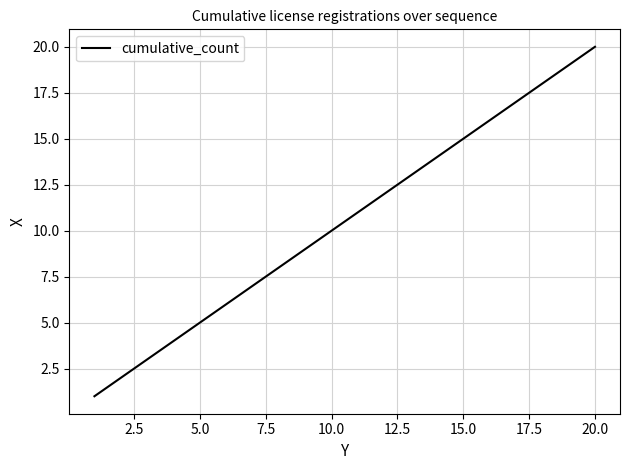

What is the difference between the maximum and minimum values?

19